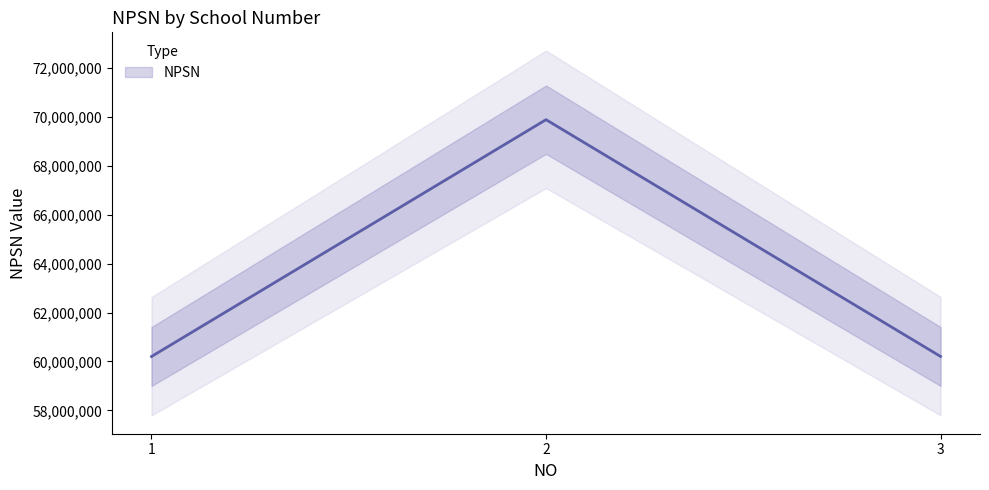

What is the difference between the maximum and minimum values?

9677110